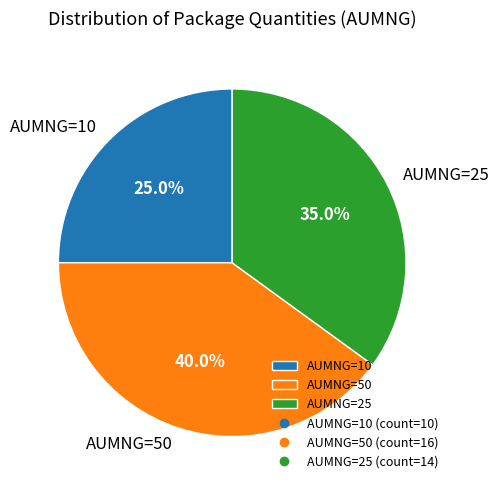

Rank the categories by value from highest to lowest.

AUMNG=50, AUMNG=25, AUMNG=10